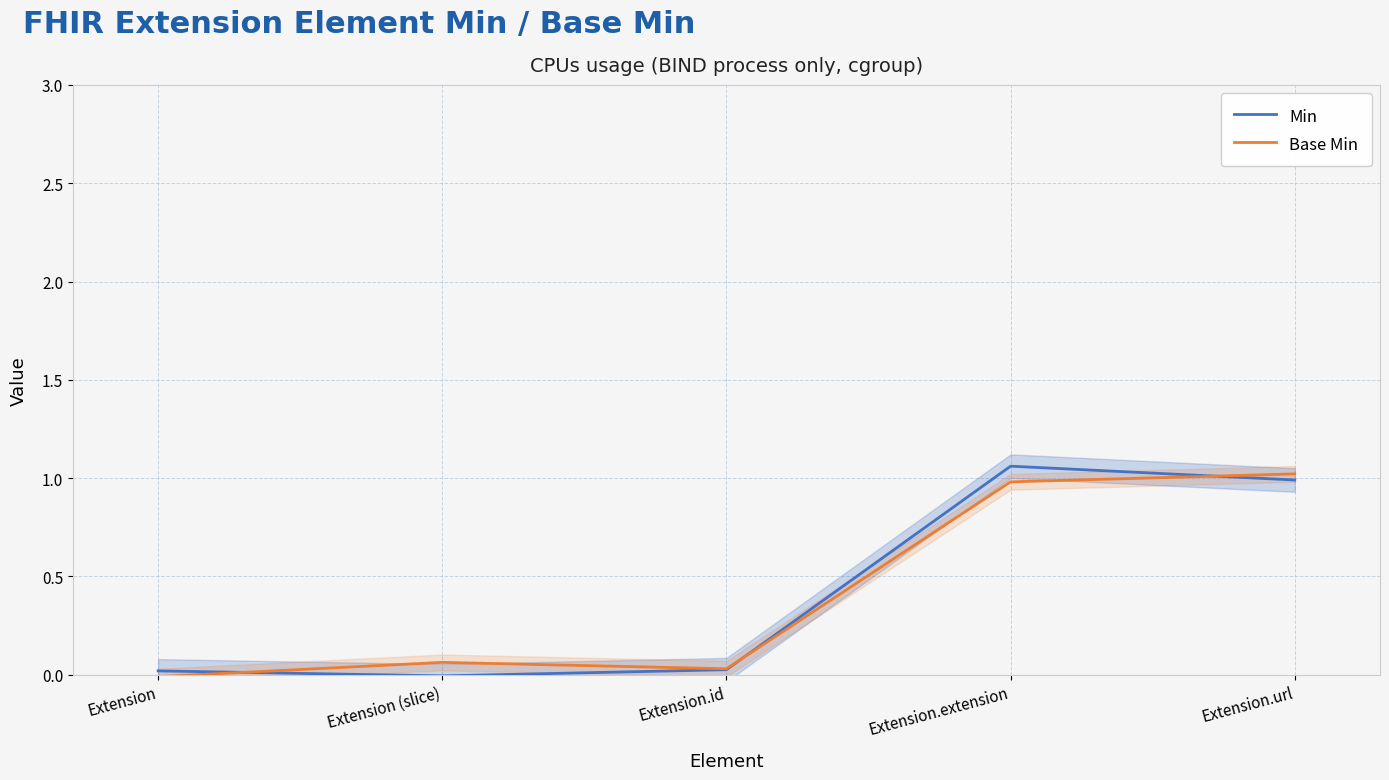

Where is the first local maximum for Base Min?

Extension (slice)